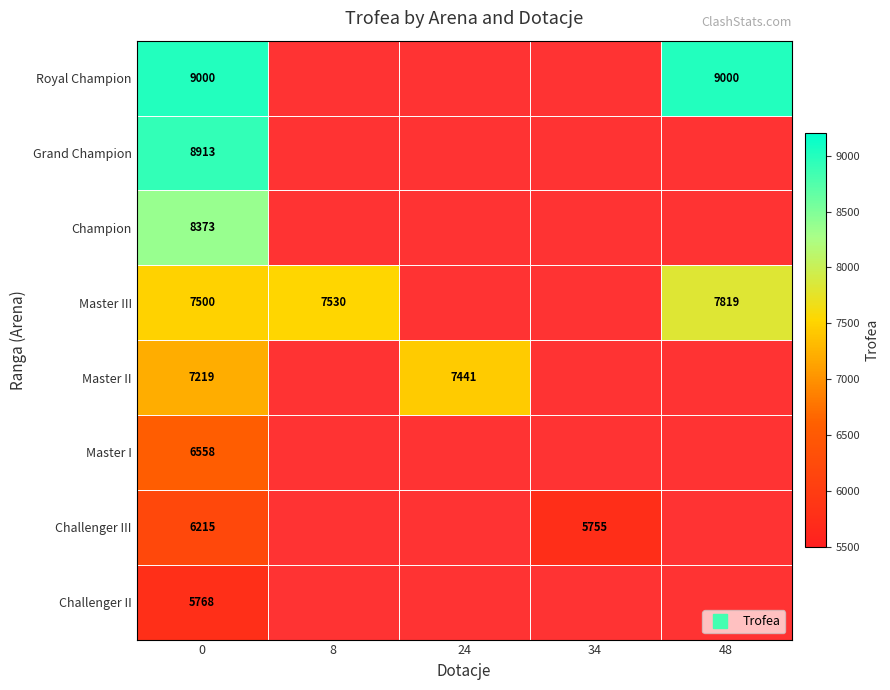

List the labels in order of Master I value, largest first.

0, 8, 24, 34, 48